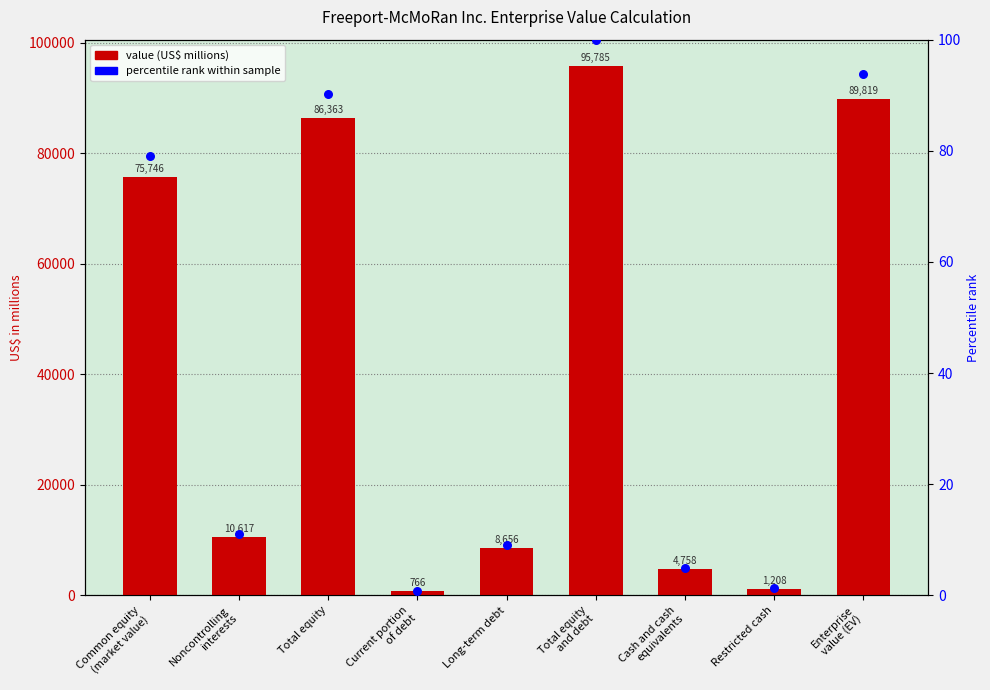

Is the value of percentile rank within sample at Common equity
(market value) greater than the value of value (US$ millions) at Noncontrolling
interests?

No